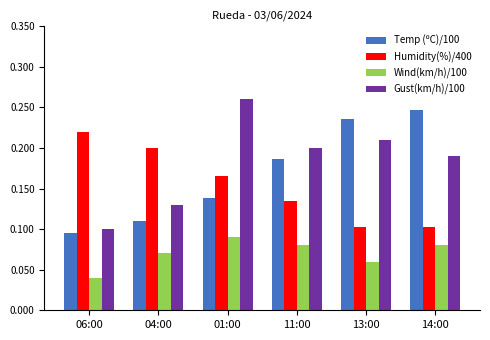

At which category is the sum across all series the highest?

01:00